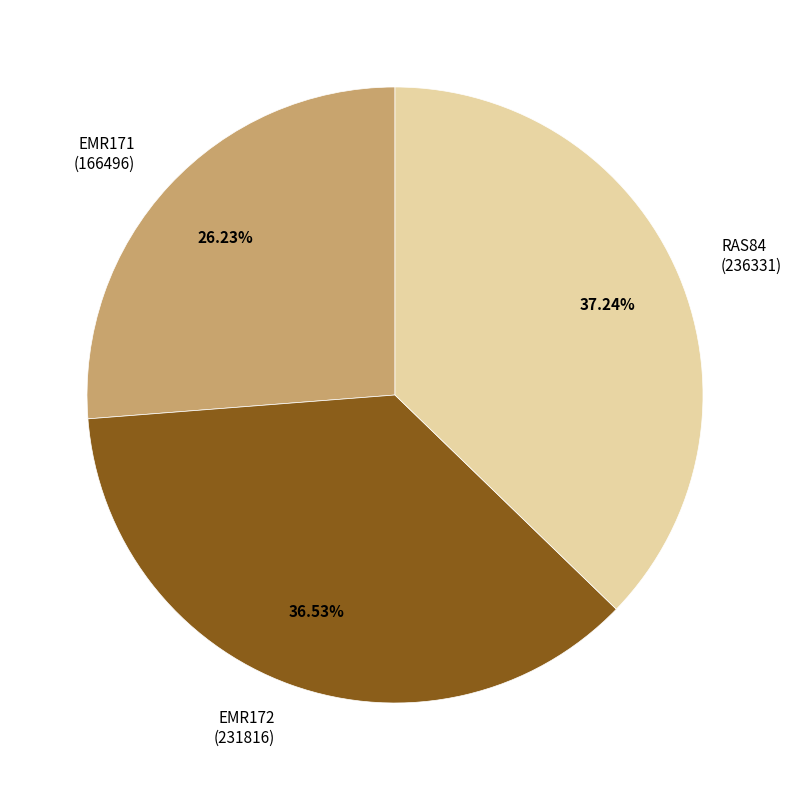

What is the smallest slice in the pie chart?

EMR171 (166496)